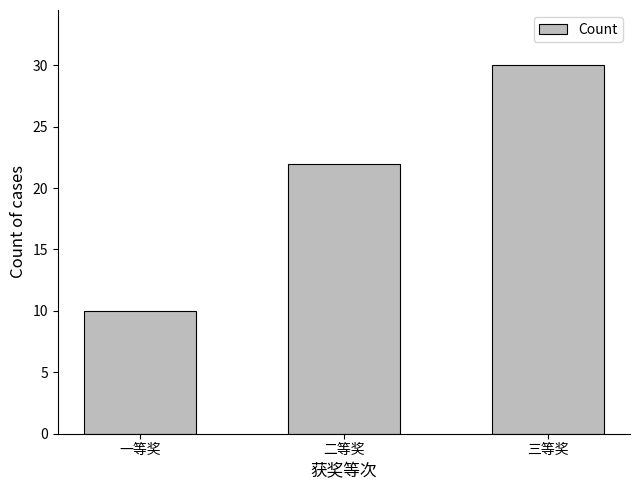

What is the sum of the values at 一等奖 and 三等奖?

40